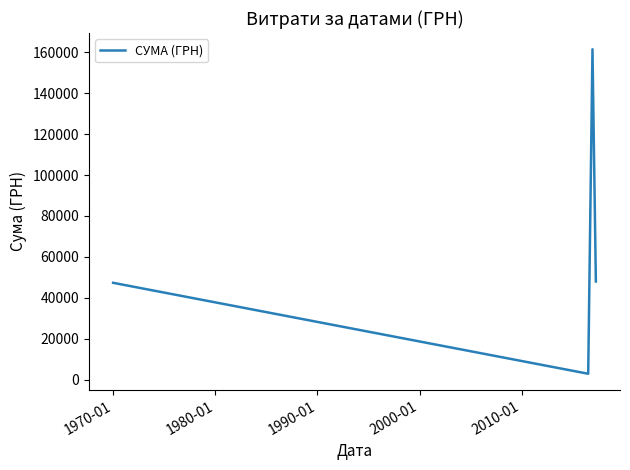

What is the difference between the maximum and second lowest values?

114089.6